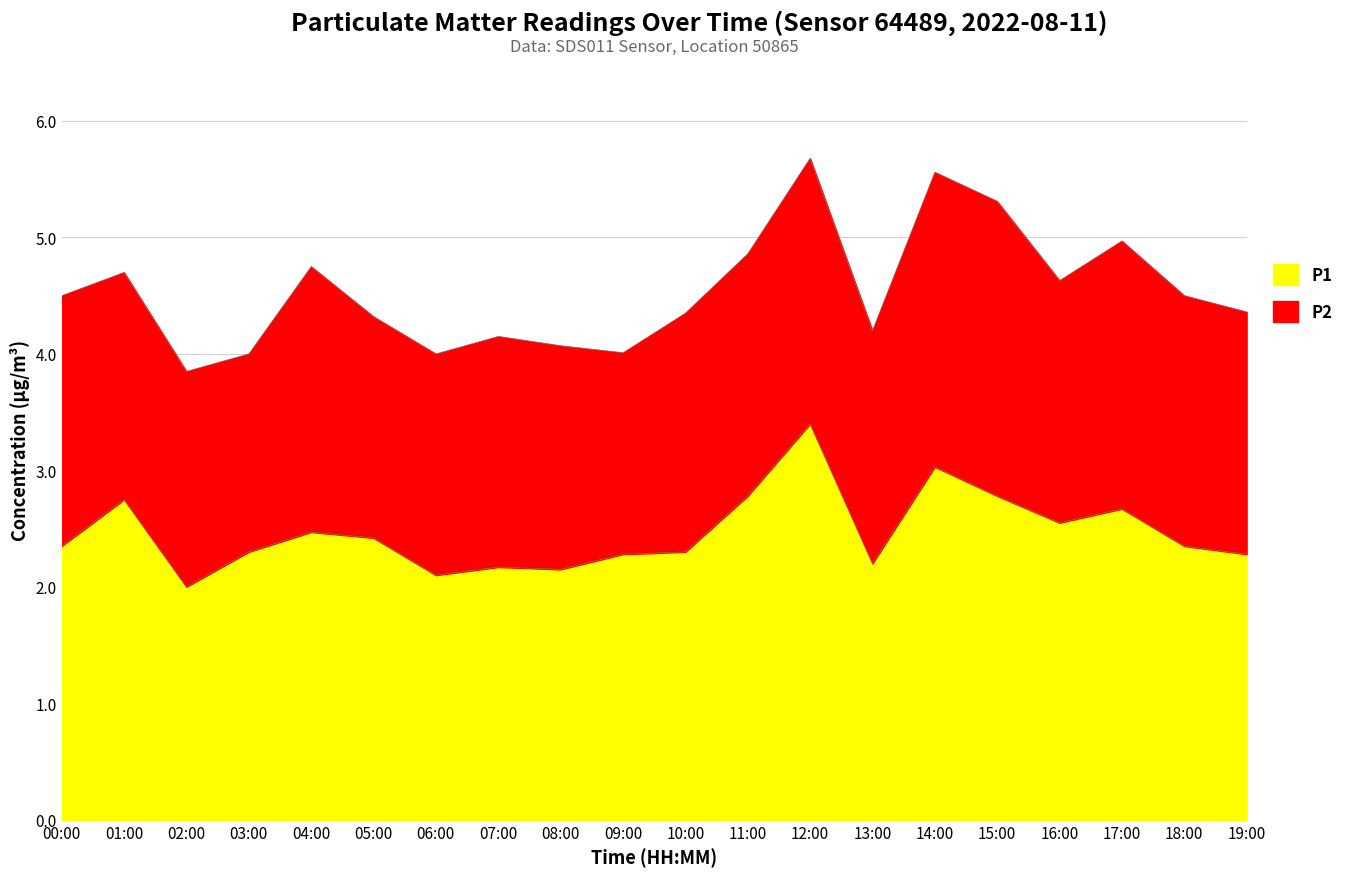

Does the chart have visible grid lines?

Yes